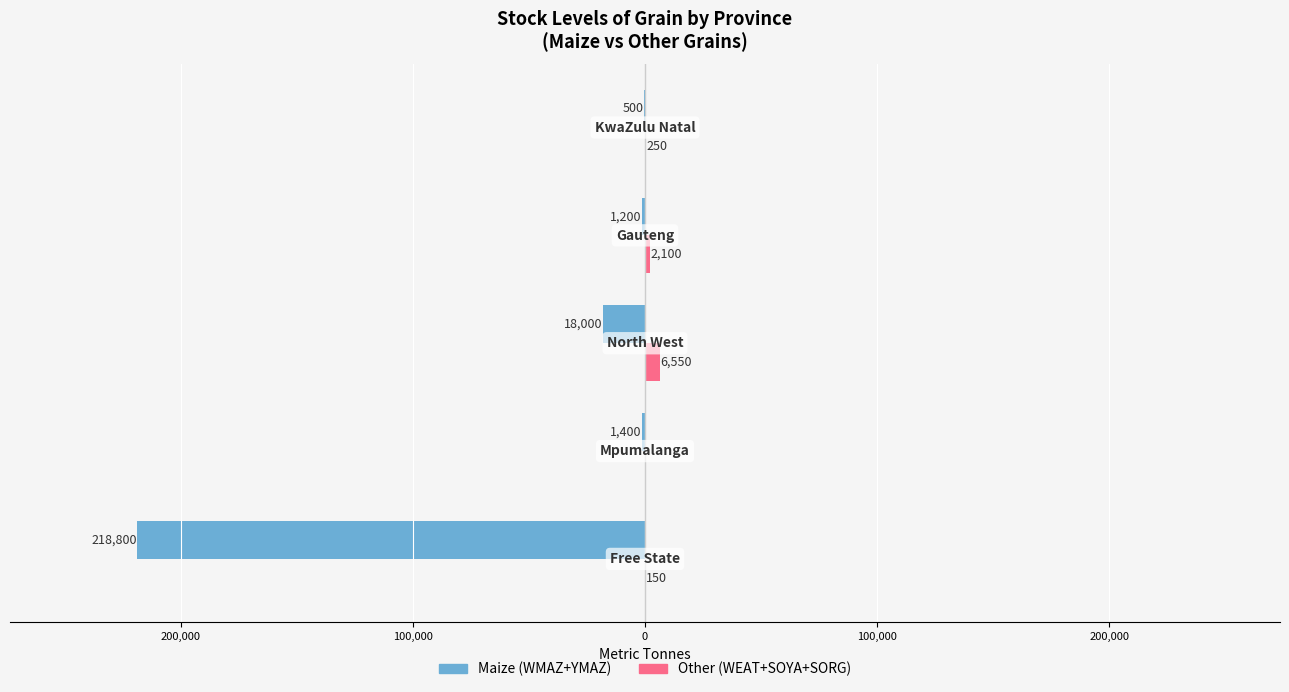

What is the minimum value shown in the chart?

-218800